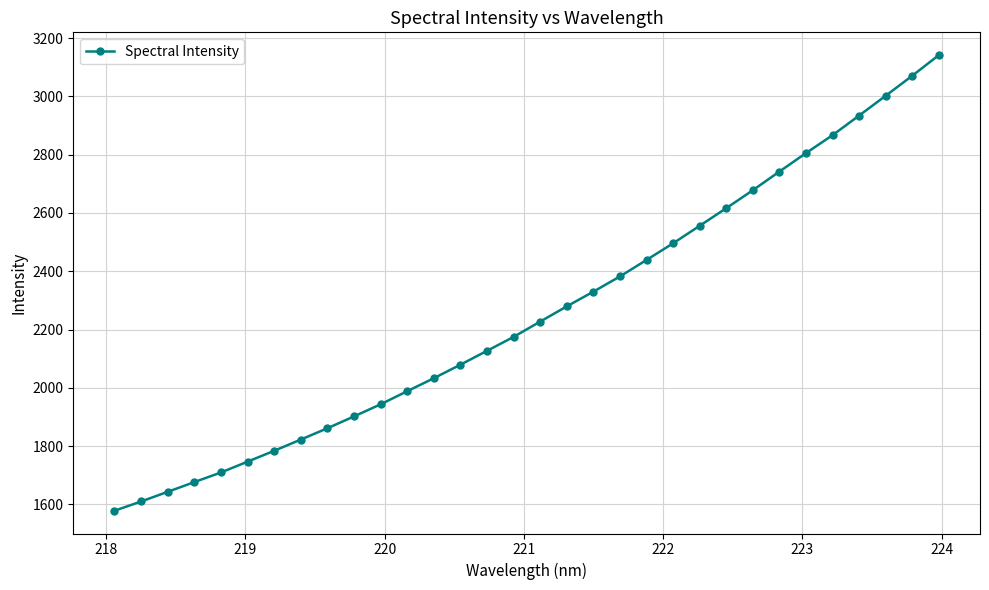

What is the maximum value shown in the chart?

3141.5